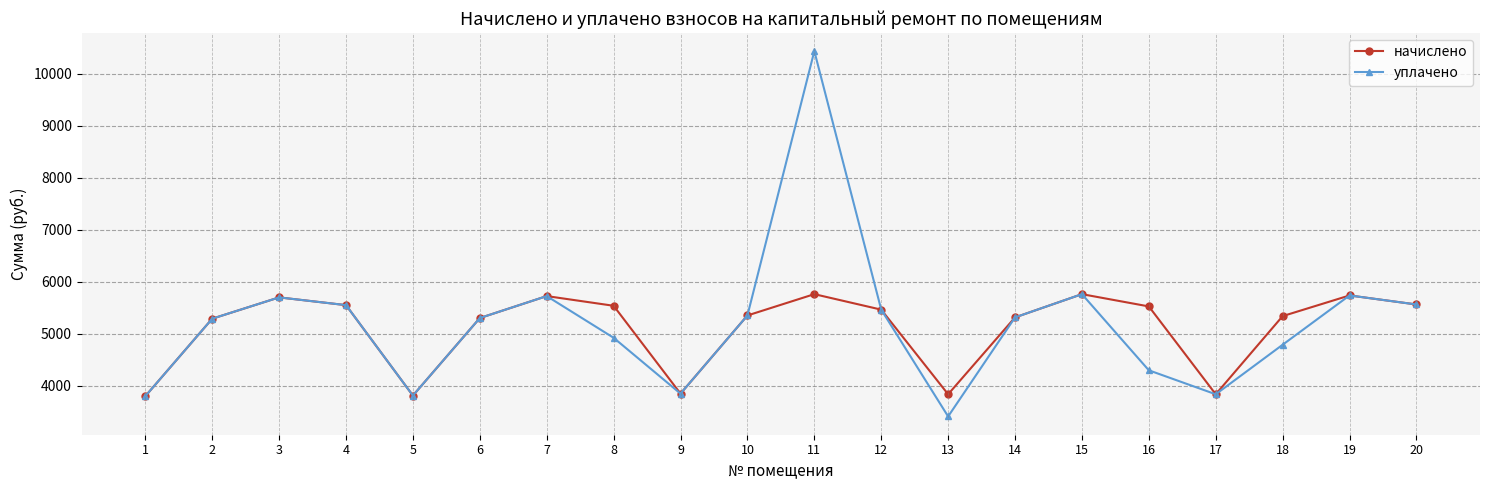

Which series has the largest total across all categories?

уплачено